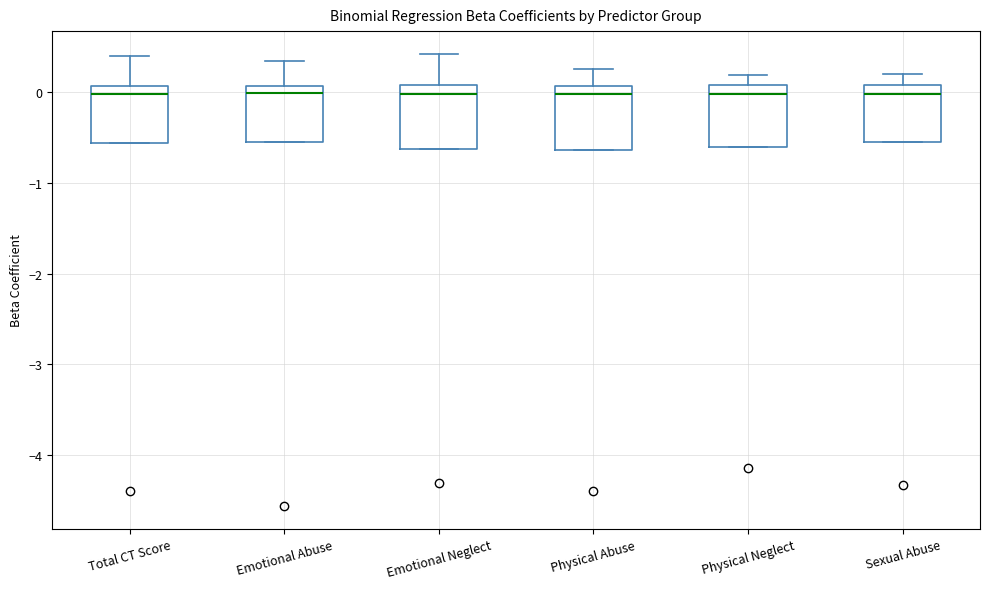

Where does the median line of the box for Physical Neglect sit on the y-axis? The values are not printed on the chart, so give them approximately, as read against the axis.

0.0